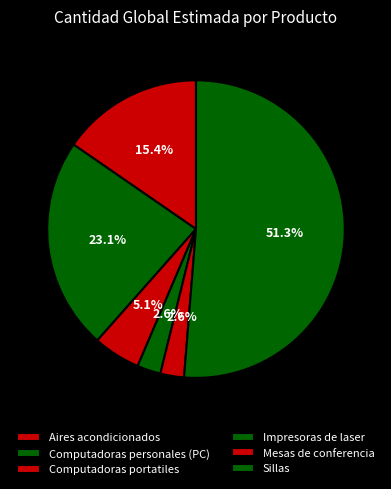

How many segments does this pie chart have?

6